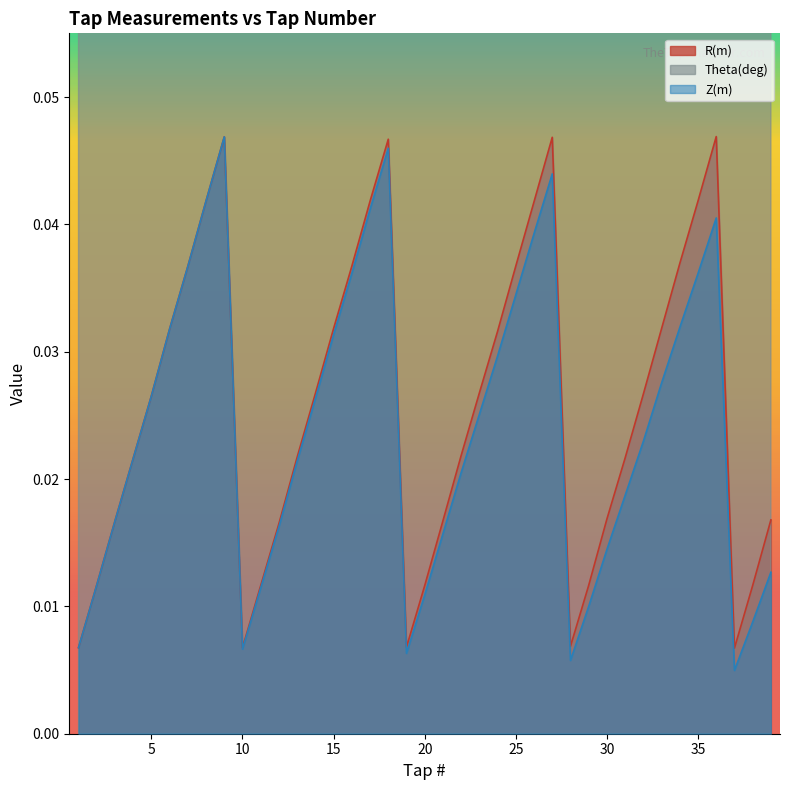

True or false: Z(m) has a value of 0.0 at 26.

False